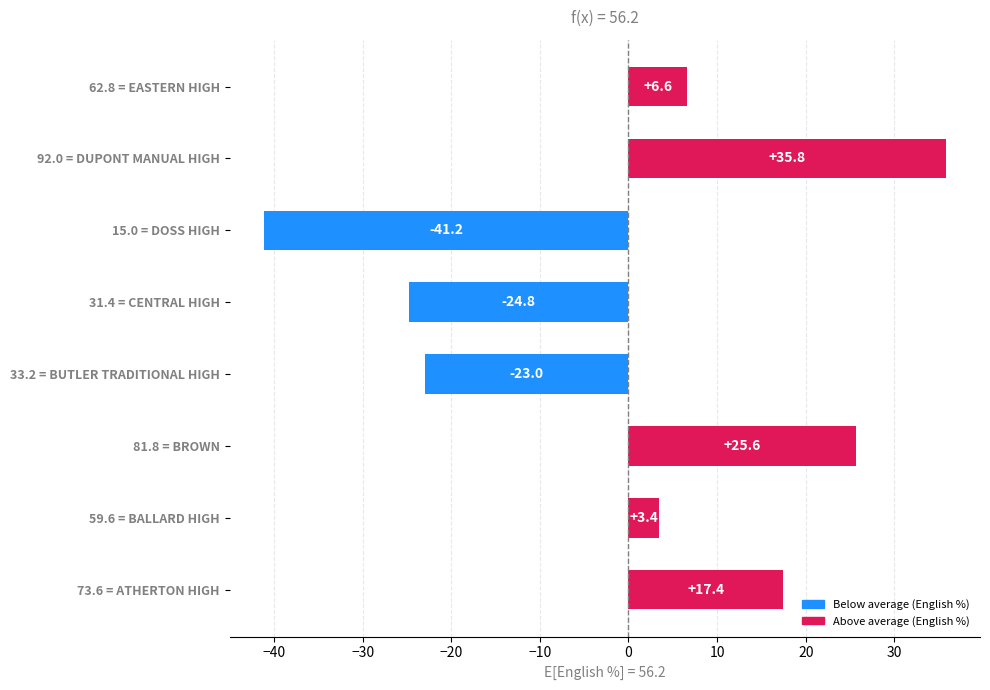

Does the chart contain any negative values?

Yes